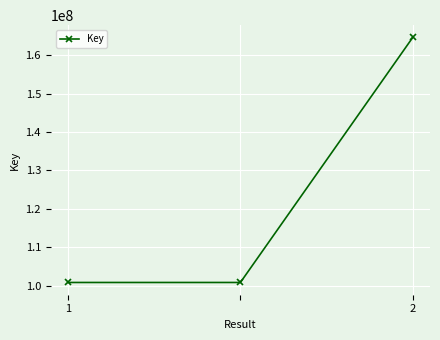

What is the average value?

122103810